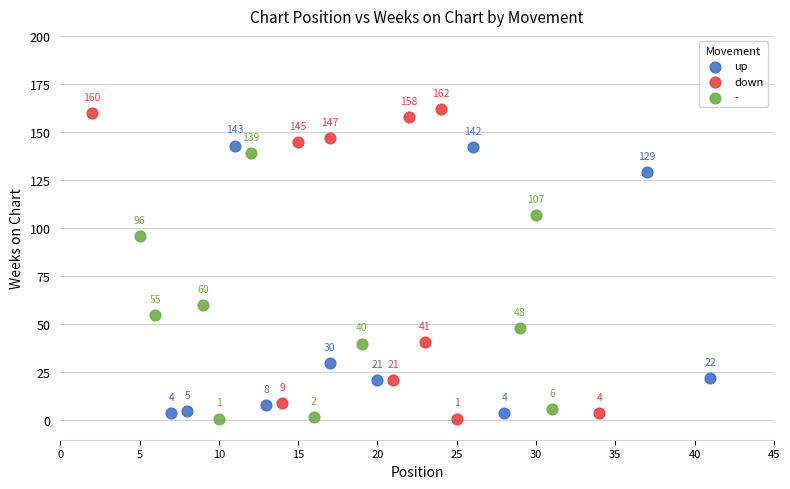

Which series has the widest spread of Y values?

down